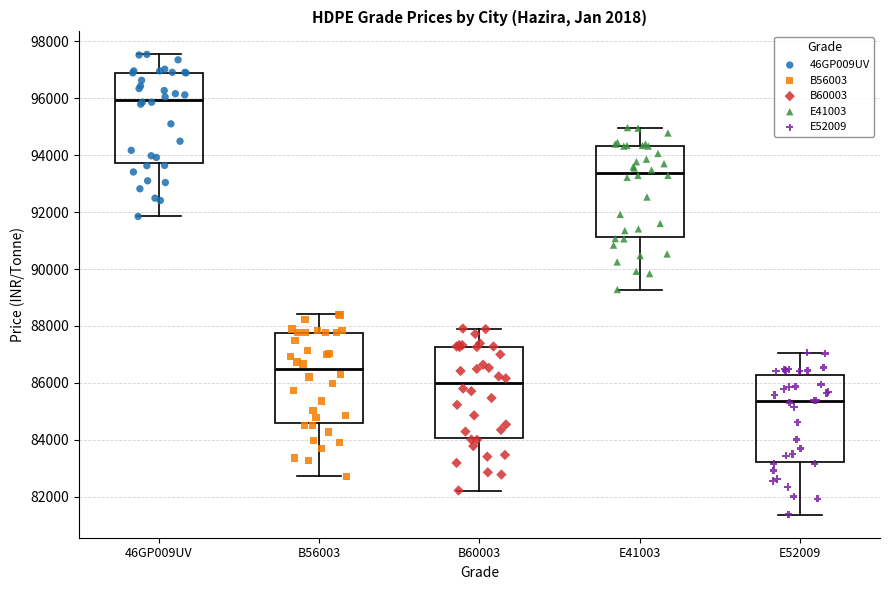

Reading left to right, read every box against the y-axis: the position of its median line, the range the box covers, and the ends of its whiskers. The values are not printed on the chart, so give them approximately, as read against the axis.

46GP009UV: median 96000, box 93800 to 96800, whiskers 91800 to 97600
B56003: median 86400, box 84600 to 87800, whiskers 82800 to 88400
B60003: median 86000, box 84000 to 87200, whiskers 82200 to 88000
E41003: median 93400, box 91200 to 94400, whiskers 89200 to 95000
E52009: median 85400, box 83200 to 86200, whiskers 81400 to 87000